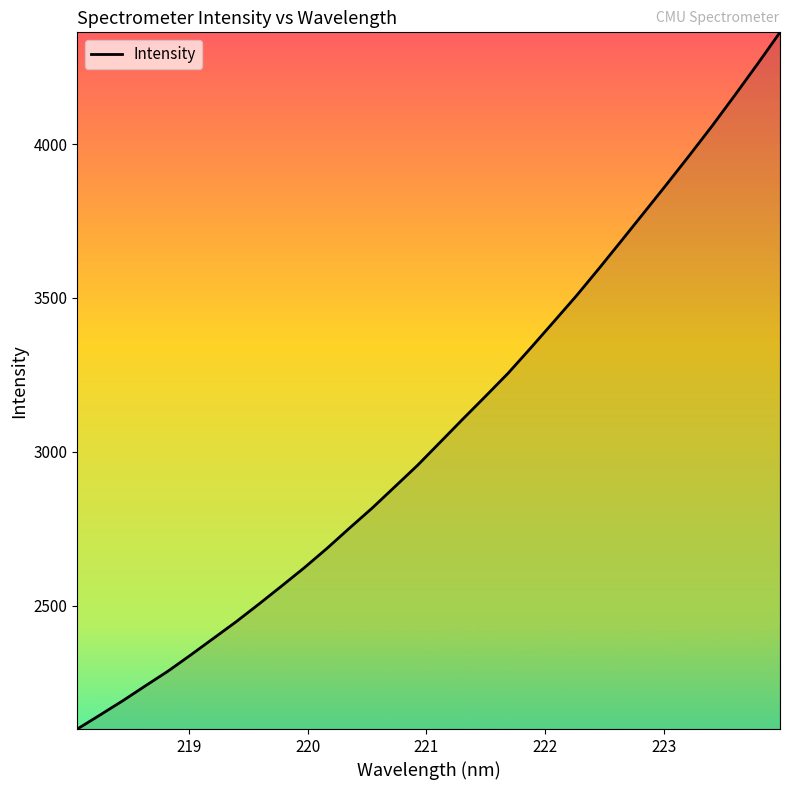

What is the greatest value displayed?

4363.4